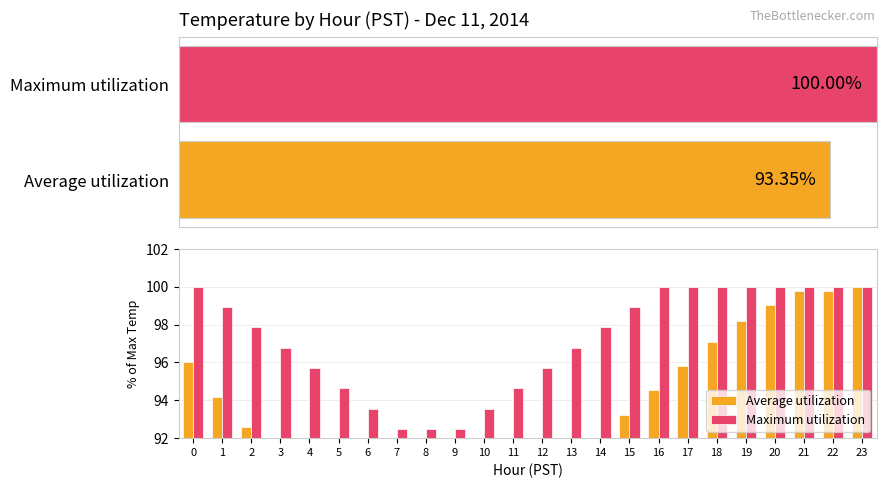

What is the sum of all Average utilization values?

2240.4